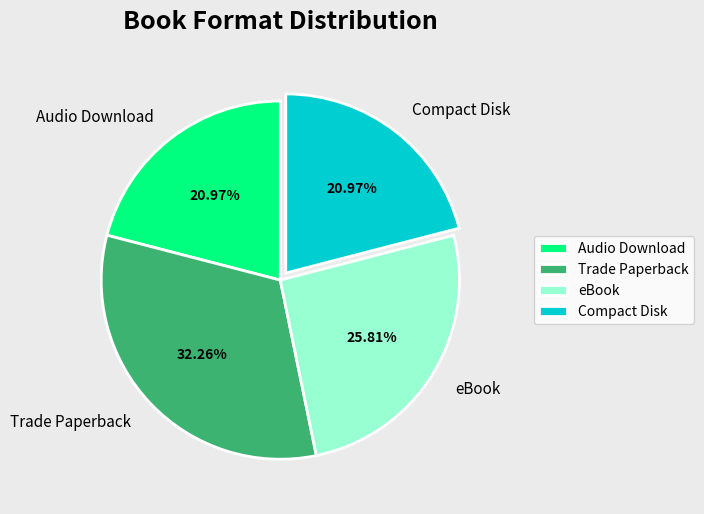

Is there any slice that represents more than half of the pie?

No